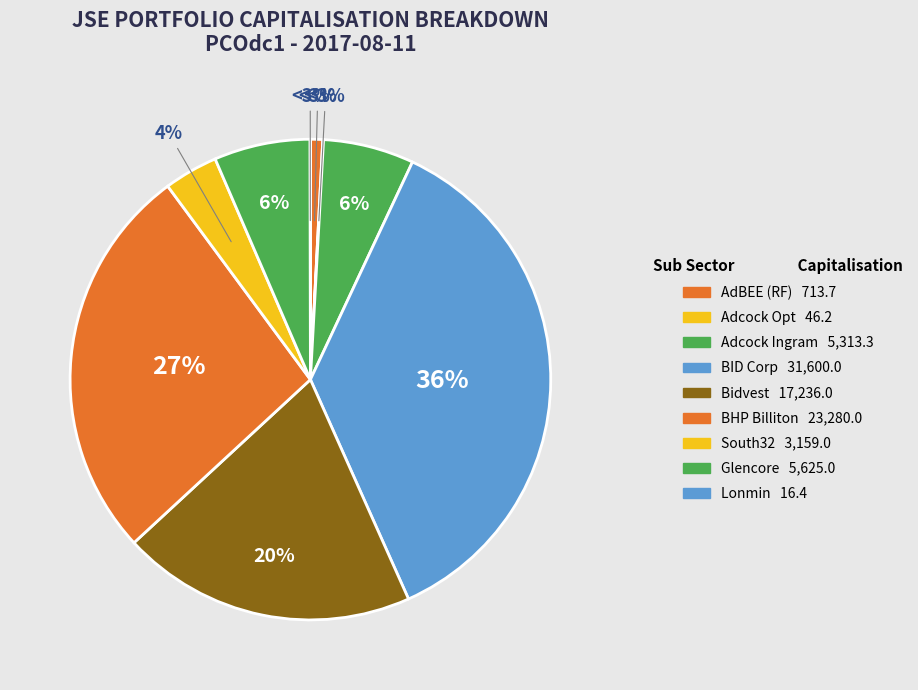

To the nearest percent, what percentage of the pie is BHP Billiton plc?

27%